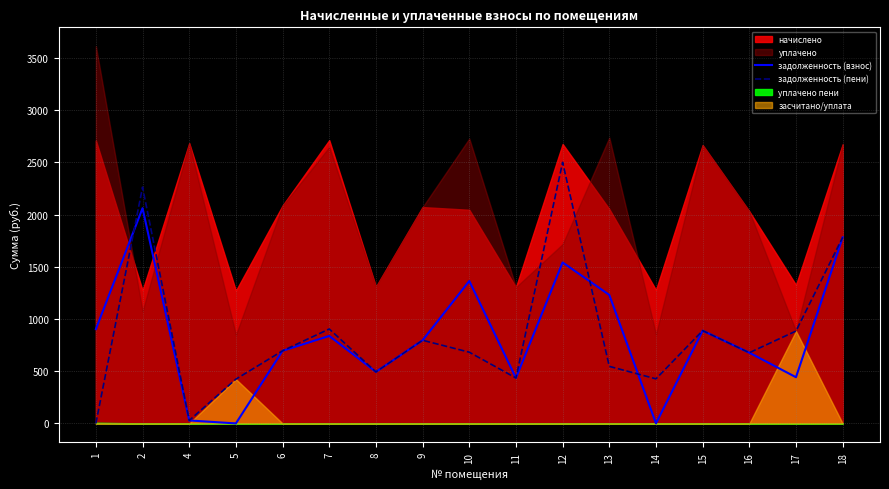

What is the sum of all задолженность (пени) values?

14429.6